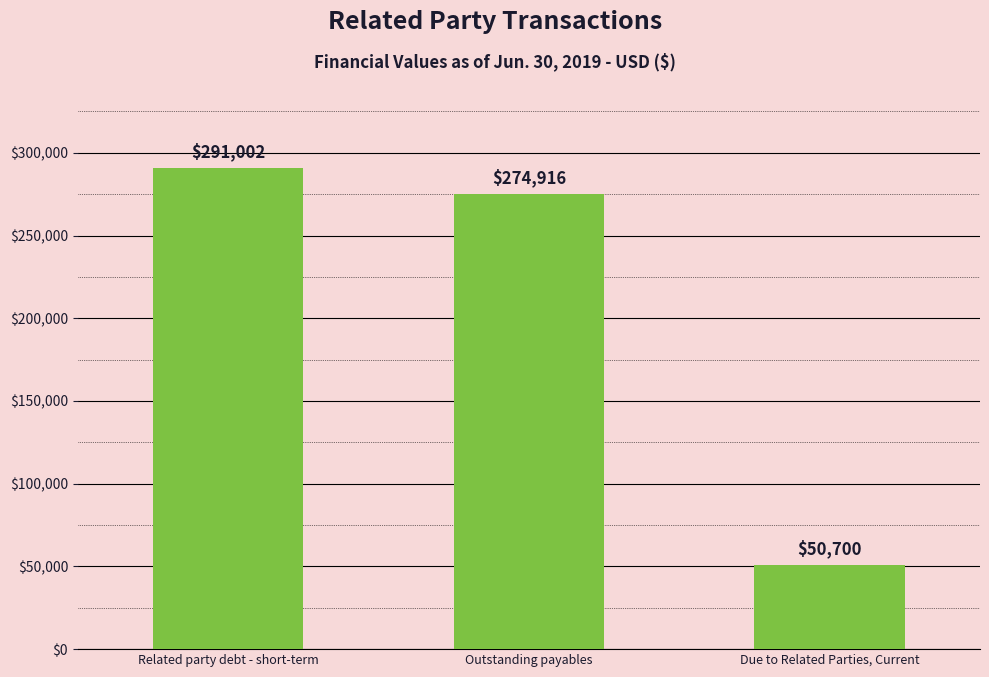

Which category has the lowest value across all series?

Due to Related Parties, Current